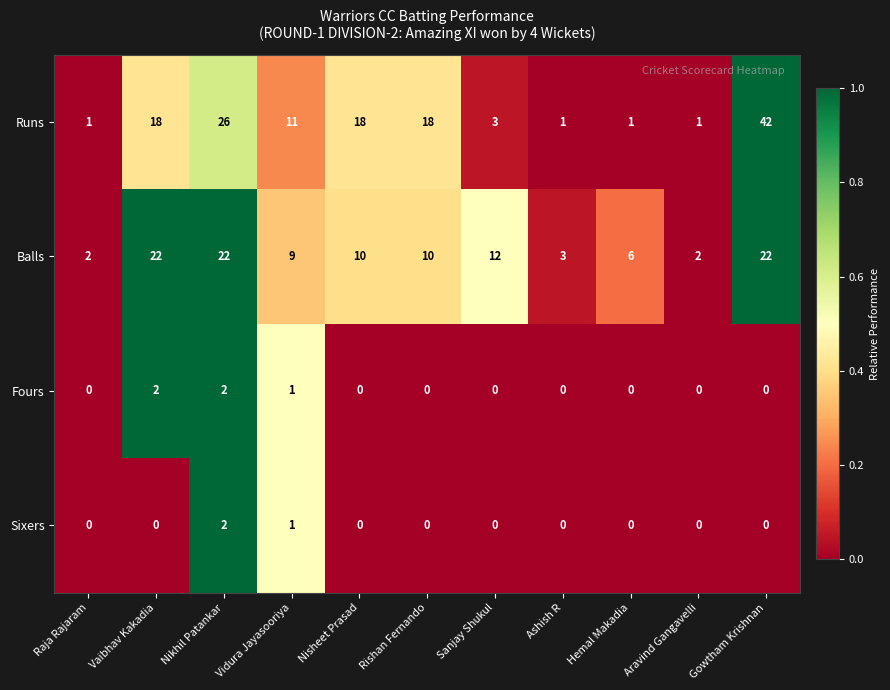

Which series changed the most between Rishan Fernando and Ashish R?

Runs